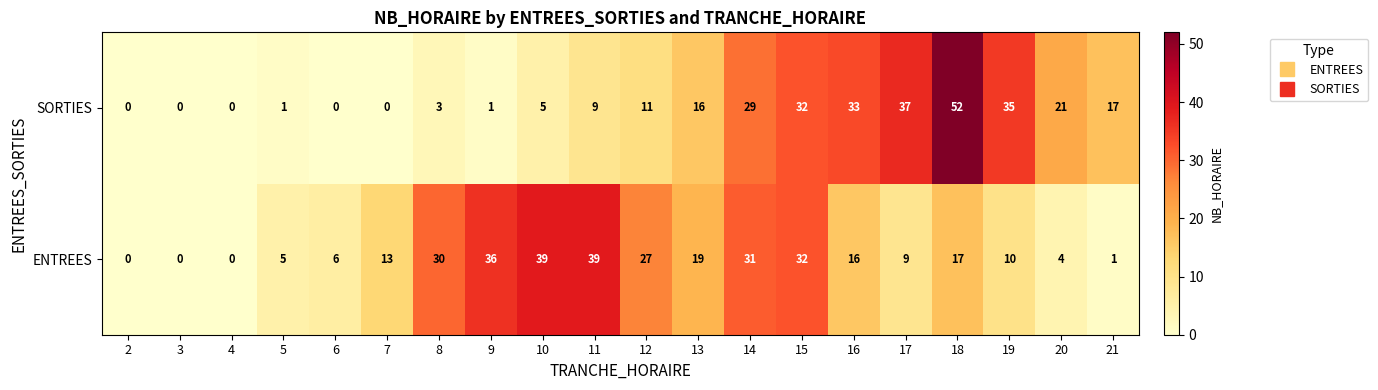

True or false: ENTREES has a value of 55 at 15.

False